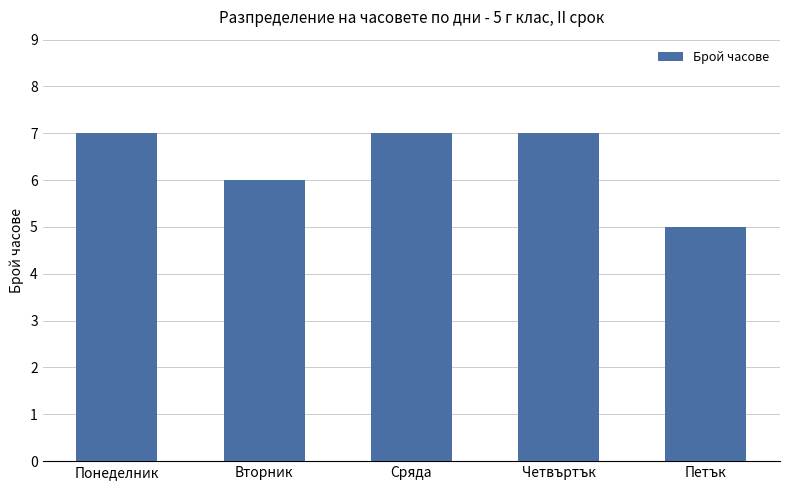

Which label corresponds to the smallest value in the chart?

Петък